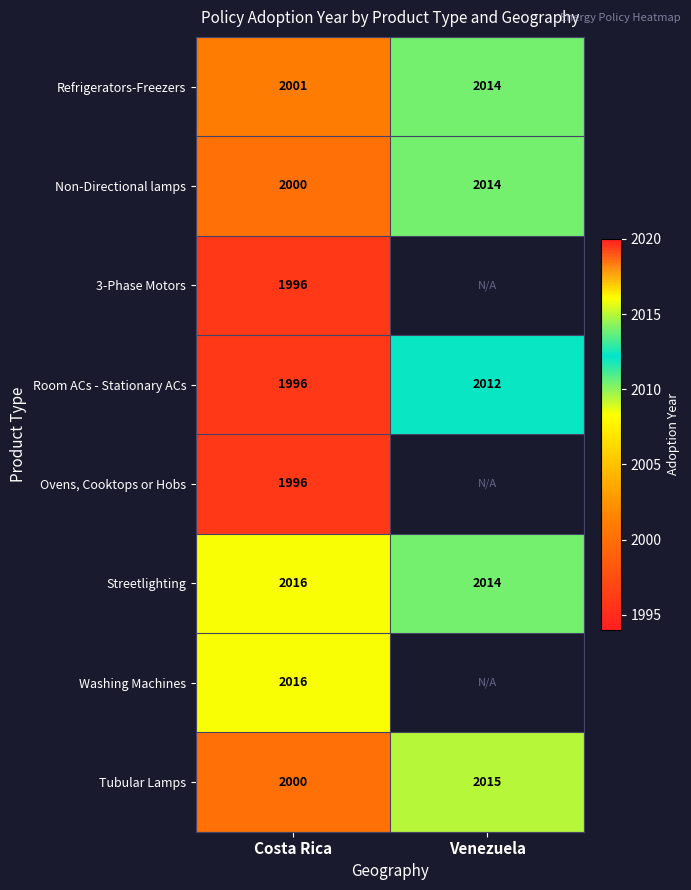

Read the Room ACs - Stationary ACs value at Costa Rica.

1996